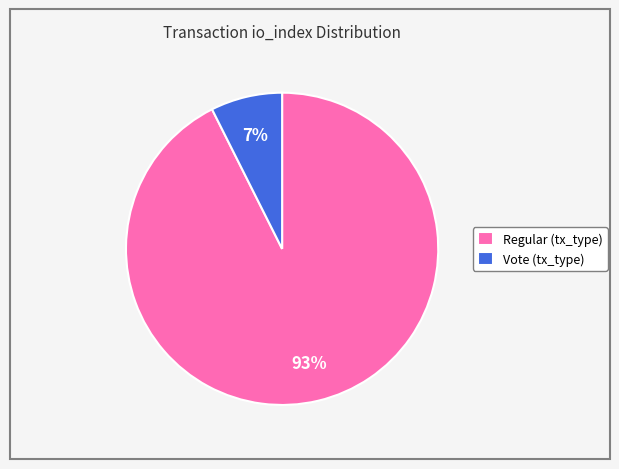

Which category has the biggest portion of the pie?

Regular (tx_type)